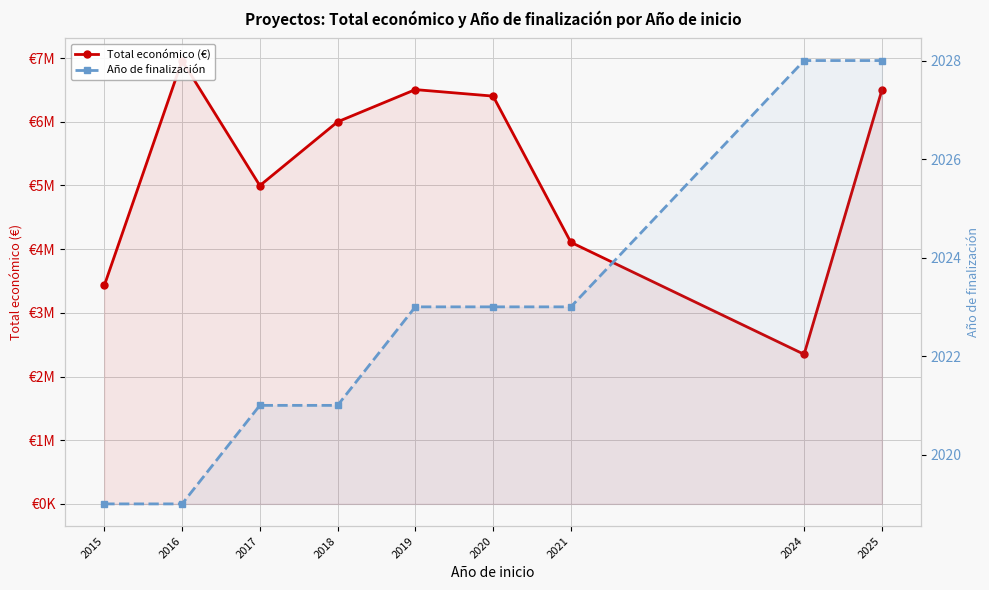

What is the spread (max minus min) of values at 2021?

4104982